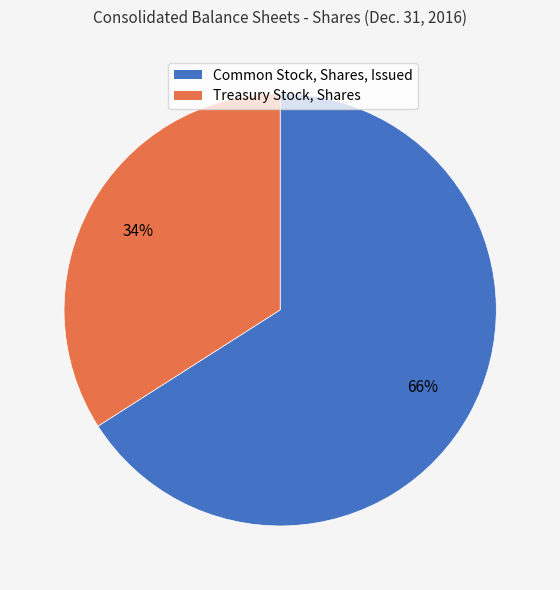

What is the largest slice in the pie chart?

Common Stock, Shares, Issued